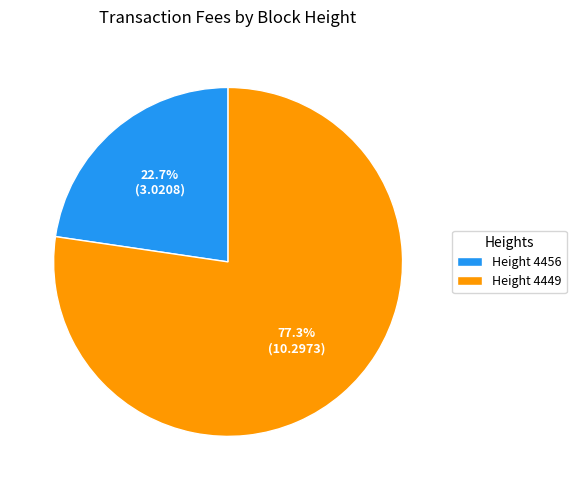

How many slices are in this pie chart?

2